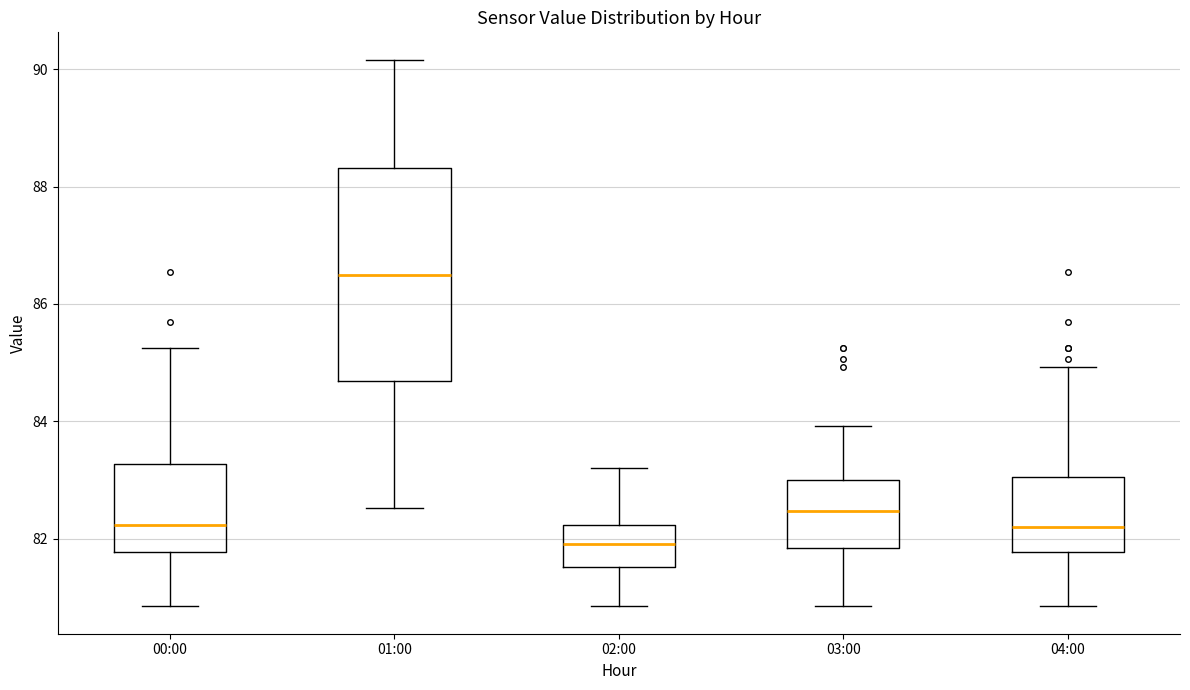

Reading left to right, read every box against the y-axis: the position of its median line, the range the box covers, and the ends of its whiskers. The values are not printed on the chart, so give them approximately, as read against the axis.

00:00: median 82.2, box 81.8 to 83.2, whiskers 80.8 to 85.2
01:00: median 86.6, box 84.6 to 88.4, whiskers 82.6 to 90.2
02:00: median 82.0, box 81.6 to 82.2, whiskers 80.8 to 83.2
03:00: median 82.4, box 81.8 to 83.0, whiskers 80.8 to 84.0
04:00: median 82.2, box 81.8 to 83.0, whiskers 80.8 to 85.0